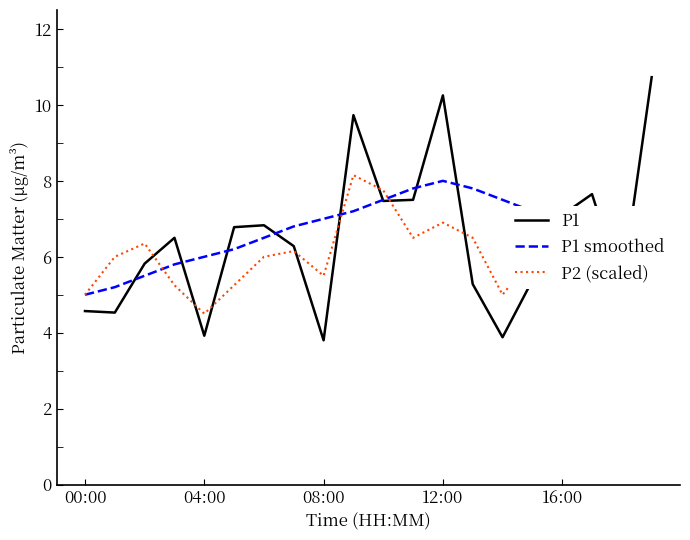

How many intersections are there between P1 and P2 (scaled)?

11